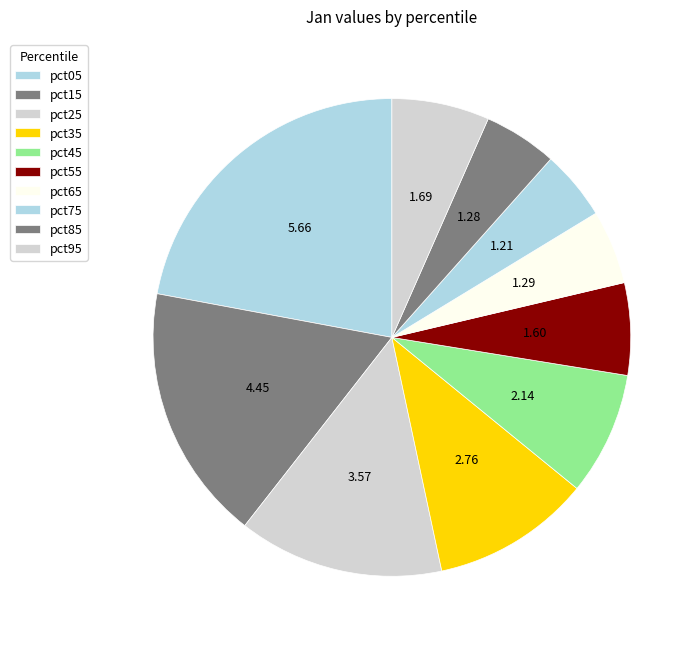

How many segments does this pie chart have?

10